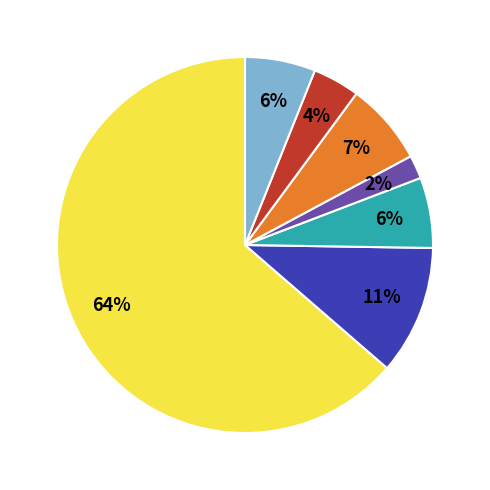

To the nearest percent, what is the difference between the largest and smallest slice percentages?

62%